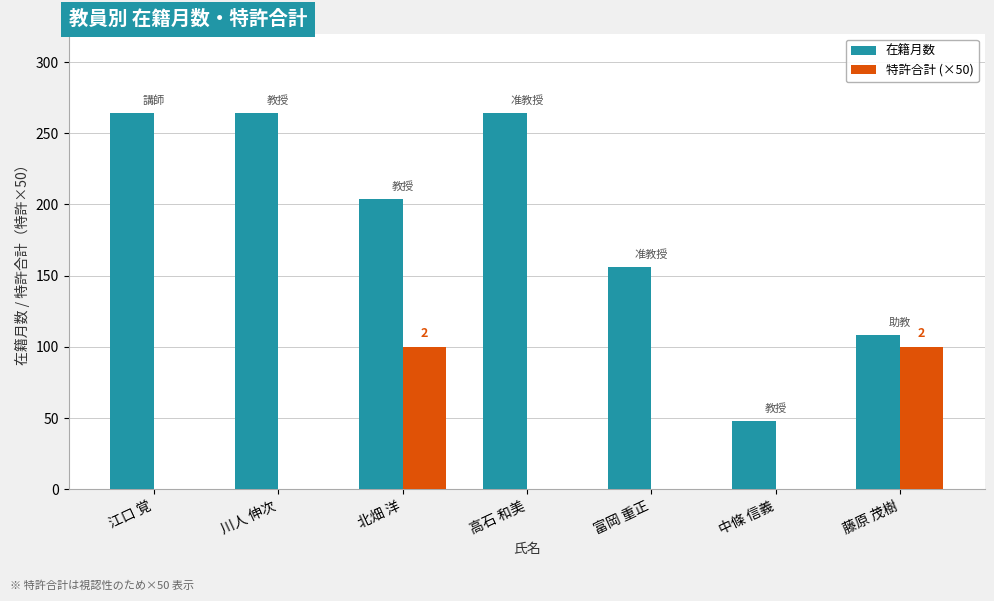

Which series changed the most between 高石 和美 and 藤原 茂樹?

在籍月数